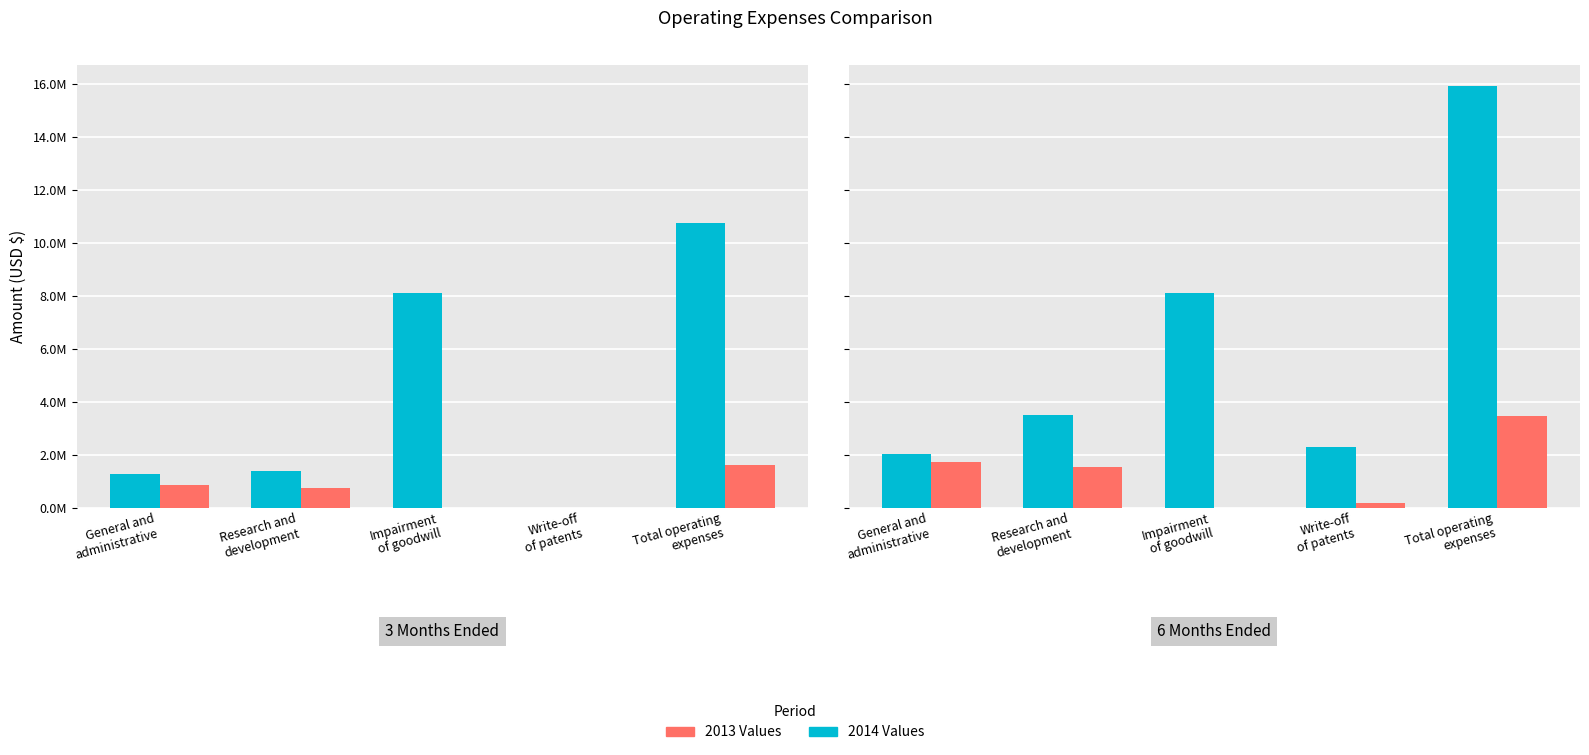

How many data points does each series have?

5